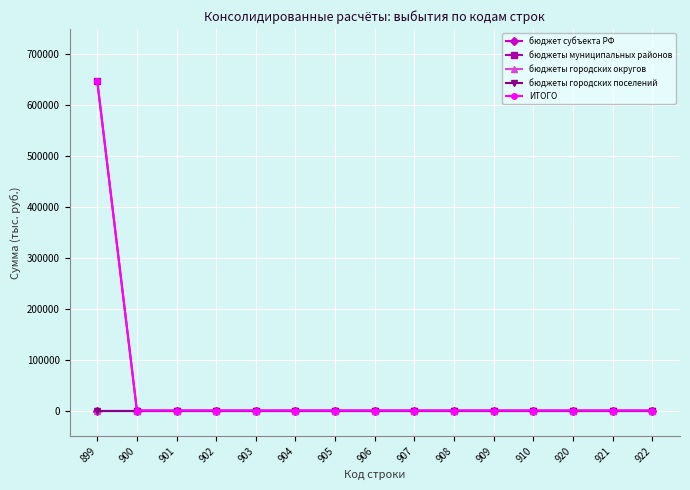

Reading left to right, extract all data points from this chart.

бюджет субъекта РФ: 0	0	0	0	0	0	0	0	0	0	0	0	0	0	0
бюджеты муниципальных районов: 646932	0	0	0	0	0	0	0	0	0	0	0	0	0	0
бюджеты городских округов: 0	0	0	0	0	0	0	0	0	0	0	0	0	0	0
бюджеты городских поселений: 0	0	0	0	0	0	0	0	0	0	0	0	0	0	0
ИТОГО: 646932	0	0	0	0	0	0	0	0	0	0	0	0	0	0